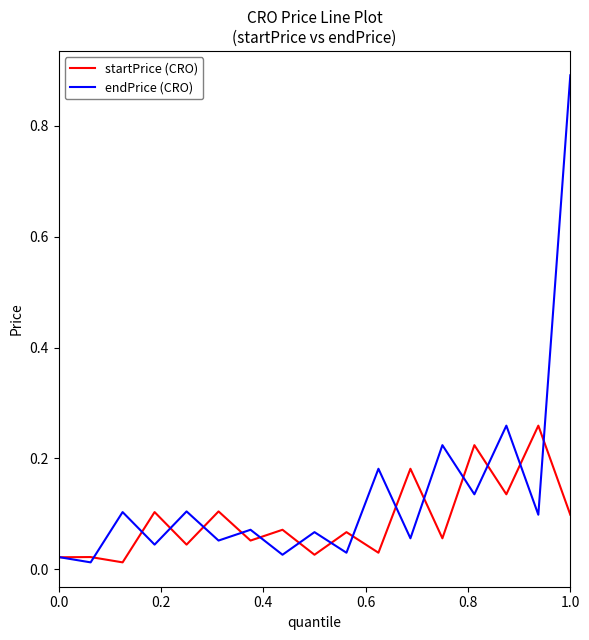

Which series ends up on top after the final intersection of endPrice (CRO) and startPrice (CRO)?

endPrice (CRO)